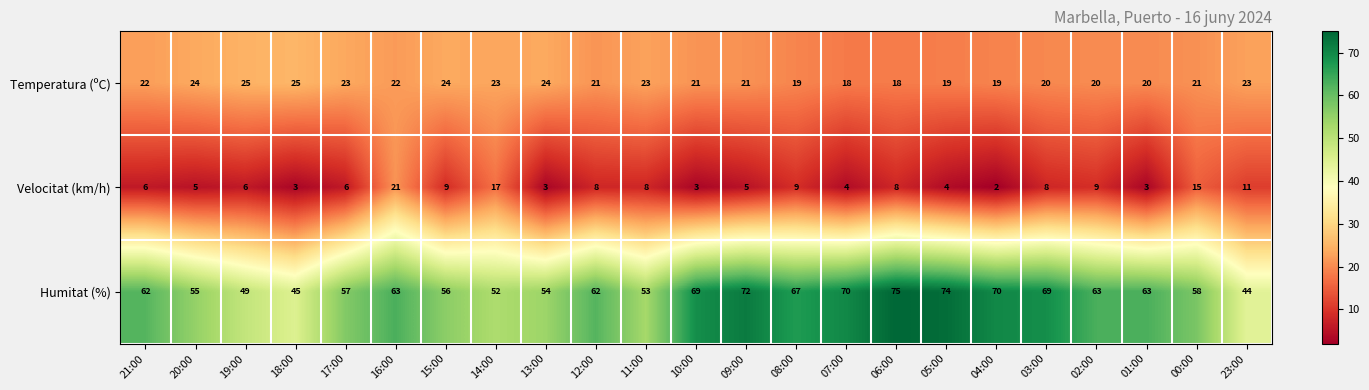

What is the difference between the maximum and minimum values in the Humitat (%) series?

31